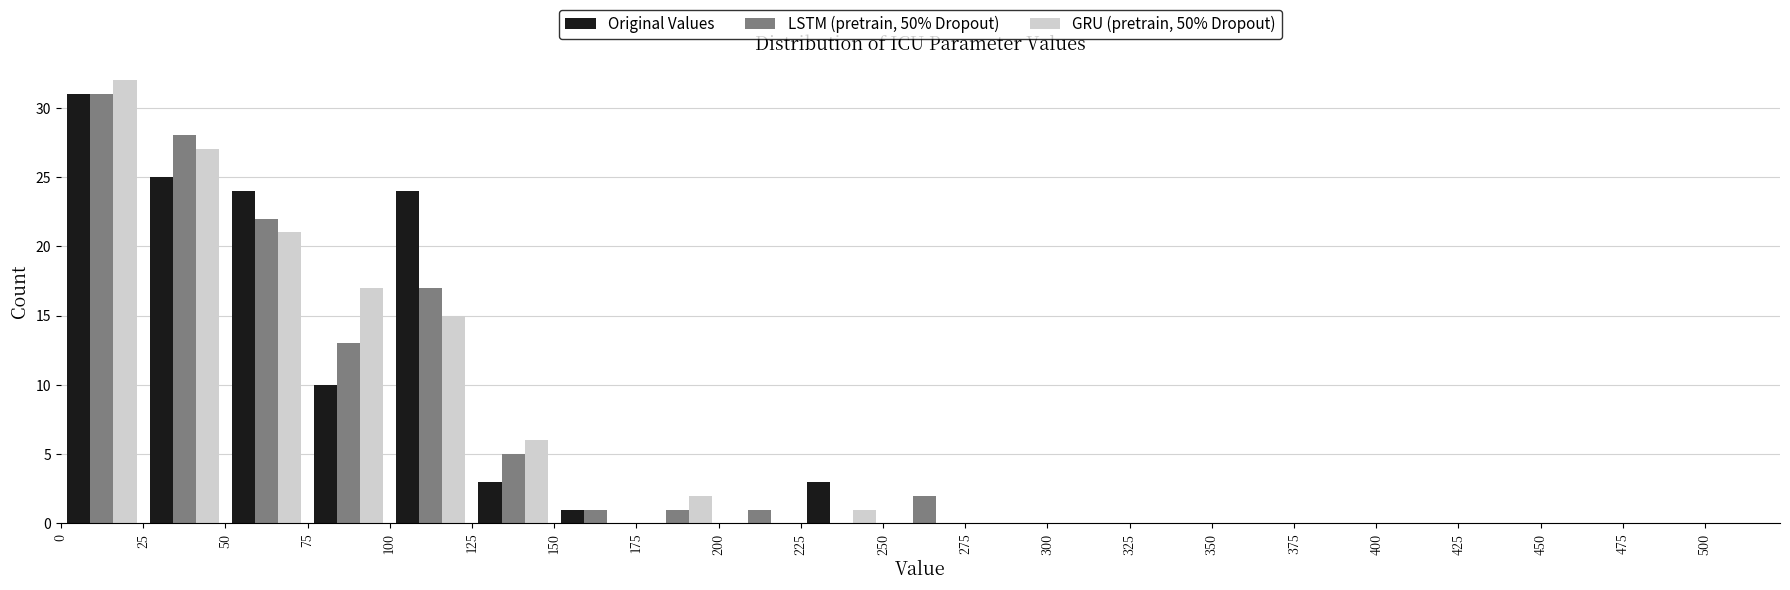

Reading left to right, list every range on the x-axis with the height of the bar of each series over it. The values are not printed on the chart, so give them approximately, as read against the axis.

0 to 25: Original Values=31	LSTM (pretrain, 50% Dropout)=31	GRU (pretrain, 50% Dropout)=32
25 to 50: Original Values=25	LSTM (pretrain, 50% Dropout)=28	GRU (pretrain, 50% Dropout)=27
50 to 75: Original Values=24	LSTM (pretrain, 50% Dropout)=22	GRU (pretrain, 50% Dropout)=21
75 to 100: Original Values=10	LSTM (pretrain, 50% Dropout)=13	GRU (pretrain, 50% Dropout)=17
100 to 125: Original Values=24	LSTM (pretrain, 50% Dropout)=17	GRU (pretrain, 50% Dropout)=15
125 to 150: Original Values=3	LSTM (pretrain, 50% Dropout)=5	GRU (pretrain, 50% Dropout)=6
150 to 175: Original Values=1	LSTM (pretrain, 50% Dropout)=1	GRU (pretrain, 50% Dropout)=0
175 to 200: Original Values=0	LSTM (pretrain, 50% Dropout)=1	GRU (pretrain, 50% Dropout)=2
200 to 225: Original Values=0	LSTM (pretrain, 50% Dropout)=1	GRU (pretrain, 50% Dropout)=0
225 to 250: Original Values=3	LSTM (pretrain, 50% Dropout)=0	GRU (pretrain, 50% Dropout)=1
250 to 275: Original Values=0	LSTM (pretrain, 50% Dropout)=2	GRU (pretrain, 50% Dropout)=0
275 to 300: Original Values=0	LSTM (pretrain, 50% Dropout)=0	GRU (pretrain, 50% Dropout)=0
300 to 325: Original Values=0	LSTM (pretrain, 50% Dropout)=0	GRU (pretrain, 50% Dropout)=0
325 to 350: Original Values=0	LSTM (pretrain, 50% Dropout)=0	GRU (pretrain, 50% Dropout)=0
350 to 375: Original Values=0	LSTM (pretrain, 50% Dropout)=0	GRU (pretrain, 50% Dropout)=0
375 to 400: Original Values=0	LSTM (pretrain, 50% Dropout)=0	GRU (pretrain, 50% Dropout)=0
400 to 425: Original Values=0	LSTM (pretrain, 50% Dropout)=0	GRU (pretrain, 50% Dropout)=0
425 to 450: Original Values=0	LSTM (pretrain, 50% Dropout)=0	GRU (pretrain, 50% Dropout)=0
450 to 475: Original Values=0	LSTM (pretrain, 50% Dropout)=0	GRU (pretrain, 50% Dropout)=0
475 to 500: Original Values=0	LSTM (pretrain, 50% Dropout)=0	GRU (pretrain, 50% Dropout)=0